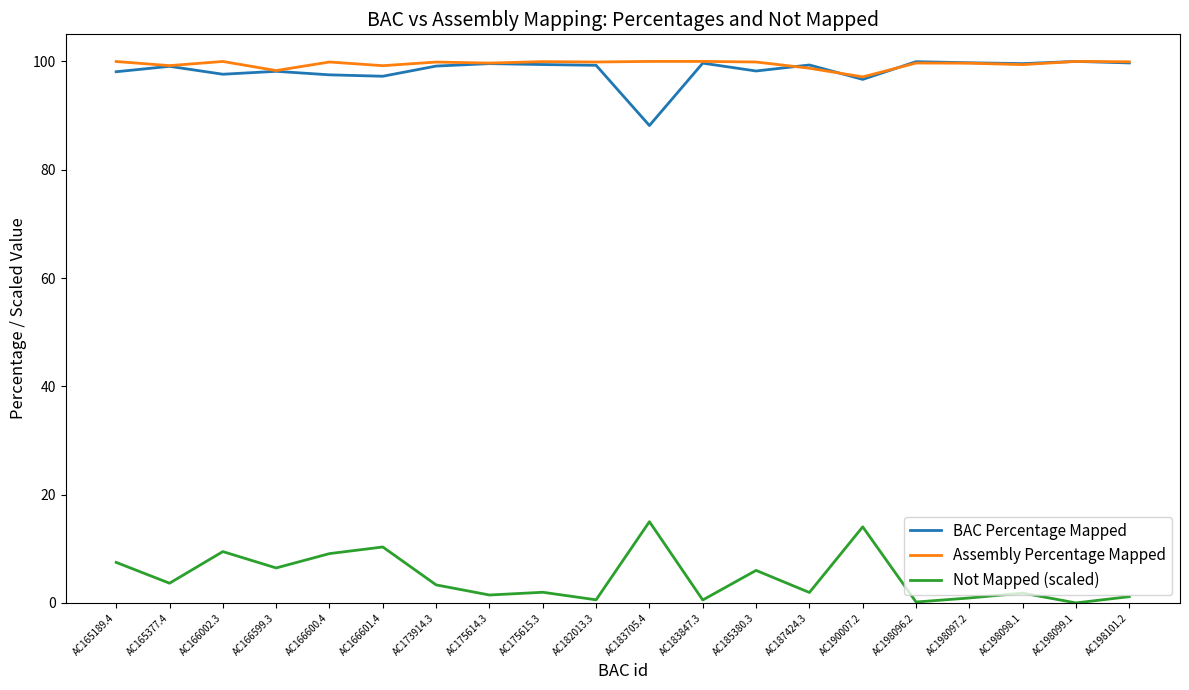

At AC183705.4, list the series in order from largest to smallest.

Assembly Percentage Mapped, BAC Percentage Mapped, Not Mapped (scaled)